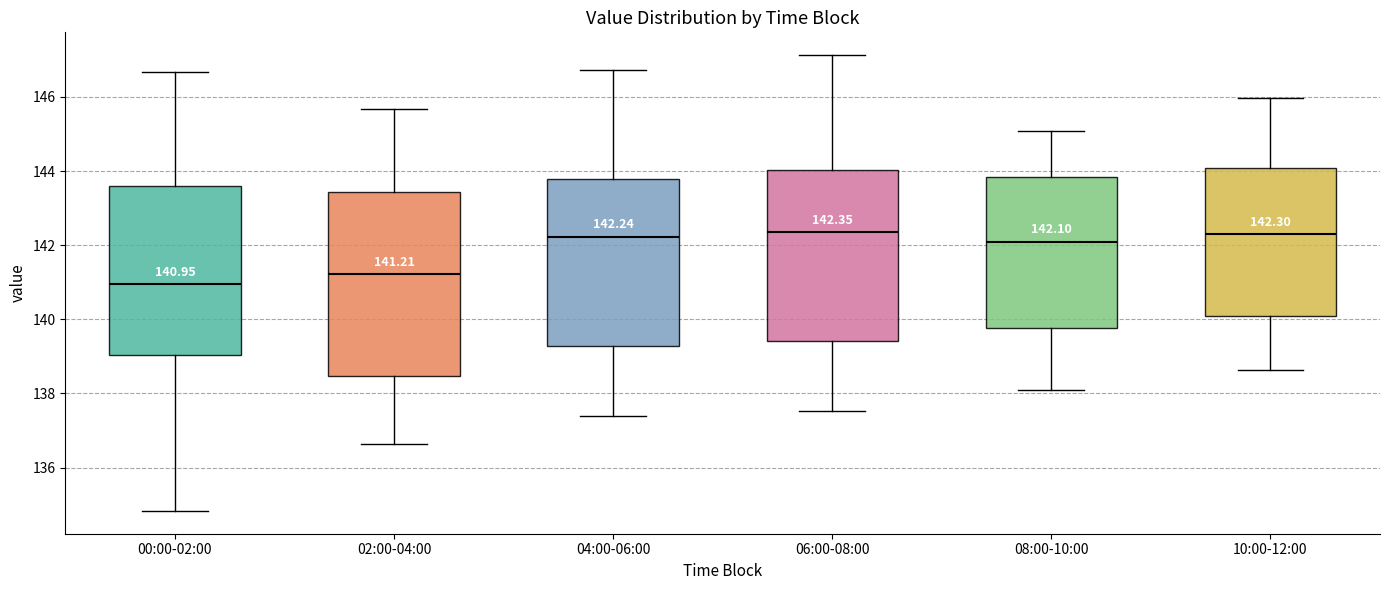

Comparing the boxes themselves (not the whiskers), which one is the tallest?

02:00-04:00